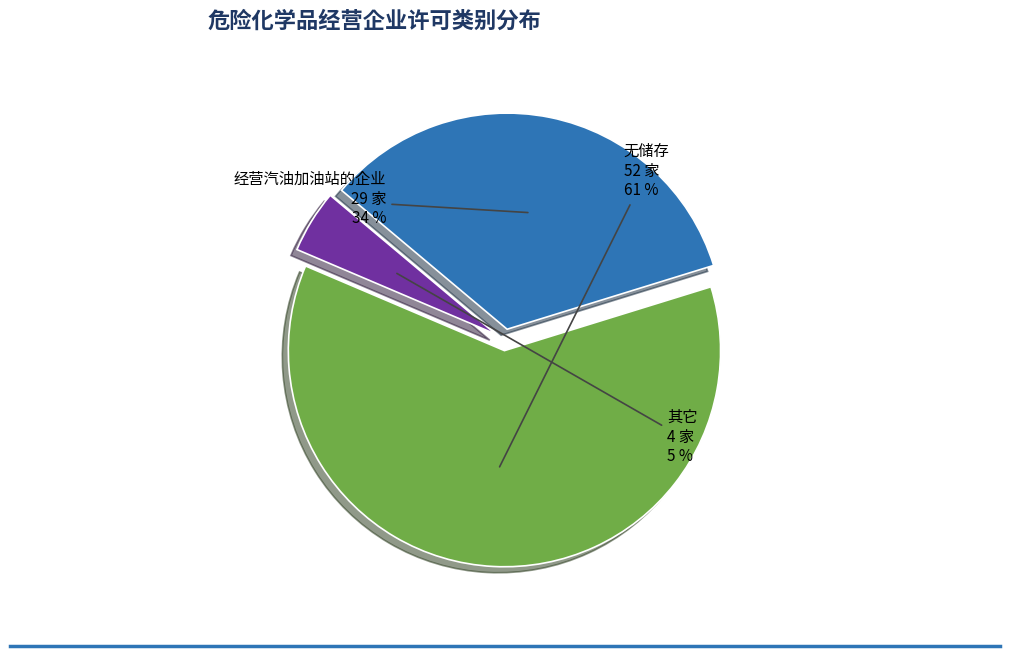

Does 无储存 represent more than half of the total?

Yes